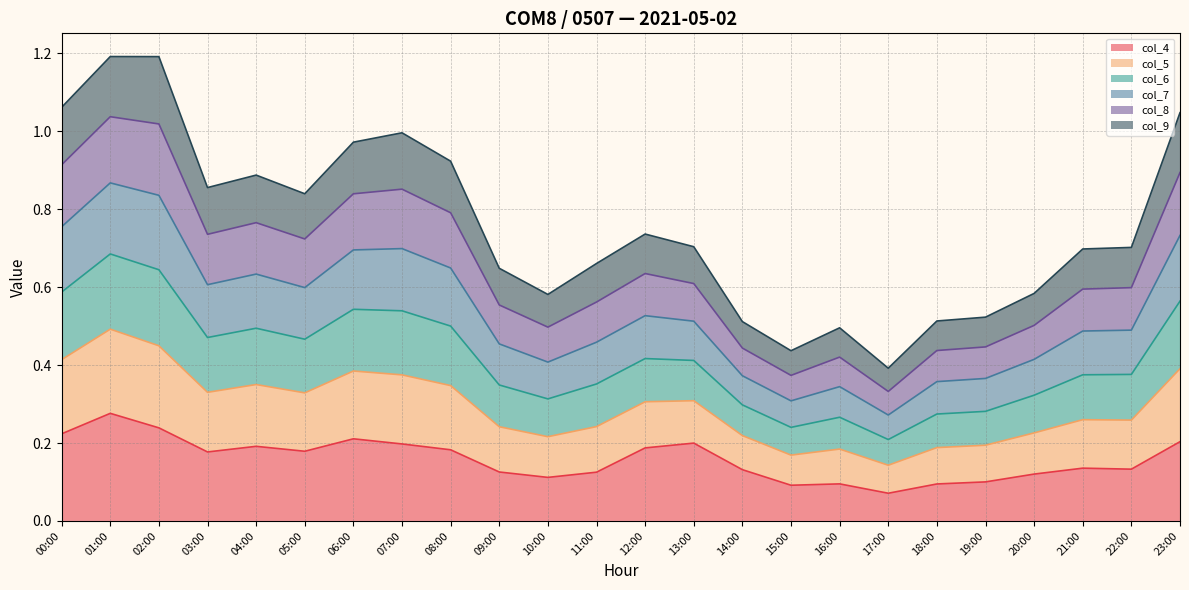

What is the highest value of the col_4 series?

0.3